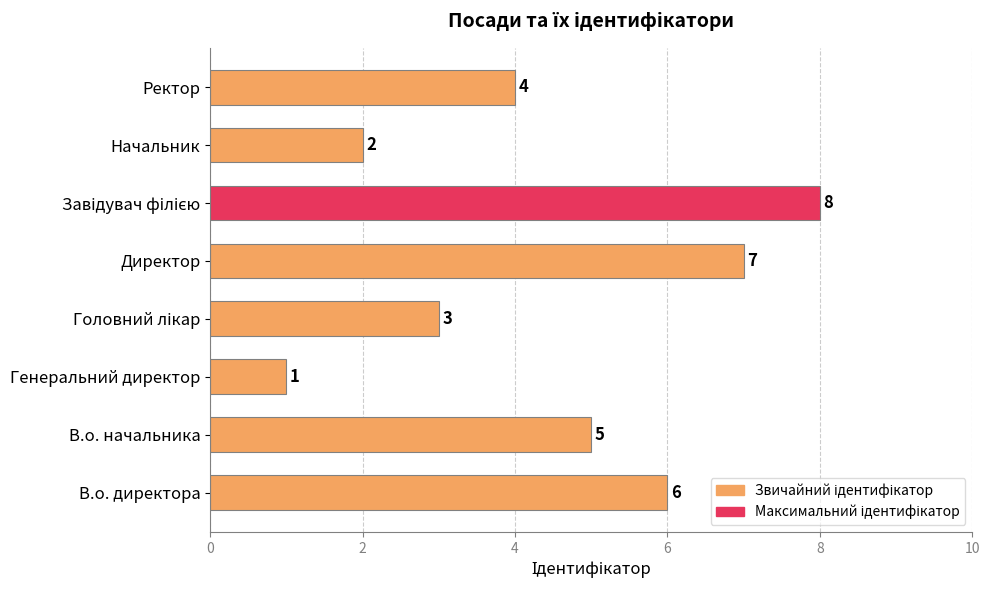

What is the sum of all values?

36